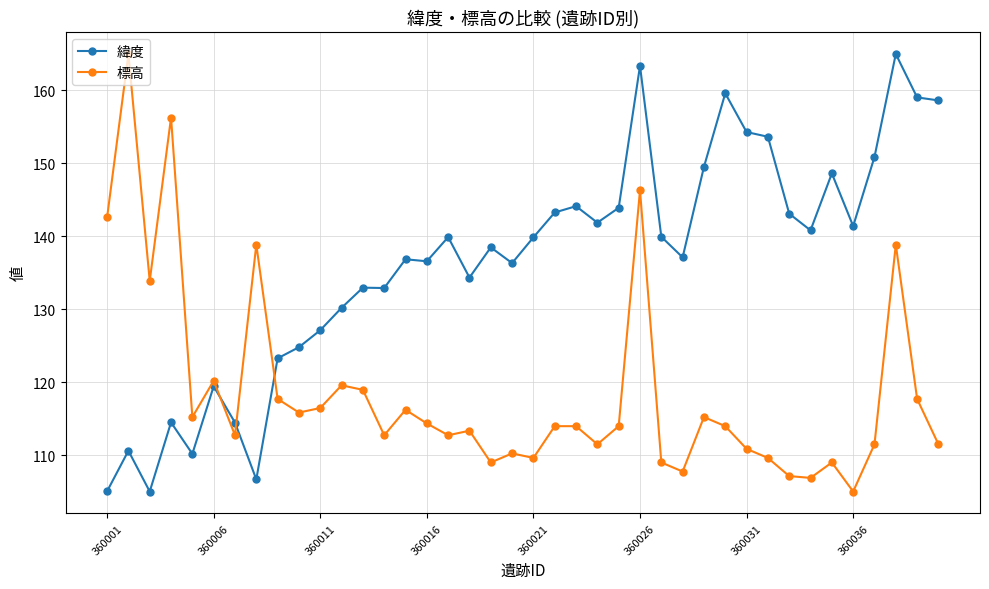

True or false: 標高 and 緯度 cross at least once.

True